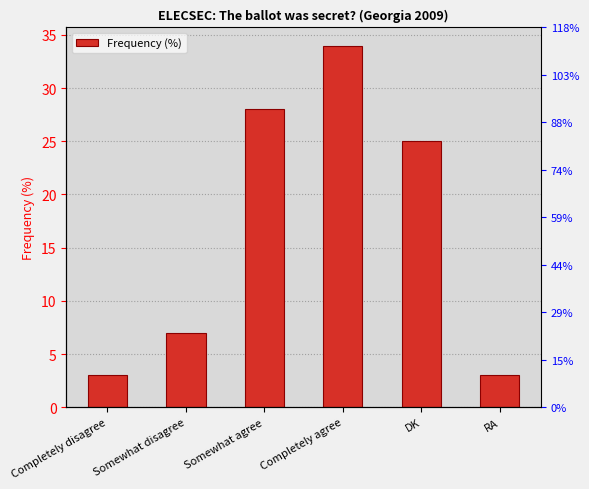

What position from the left is RA?

6